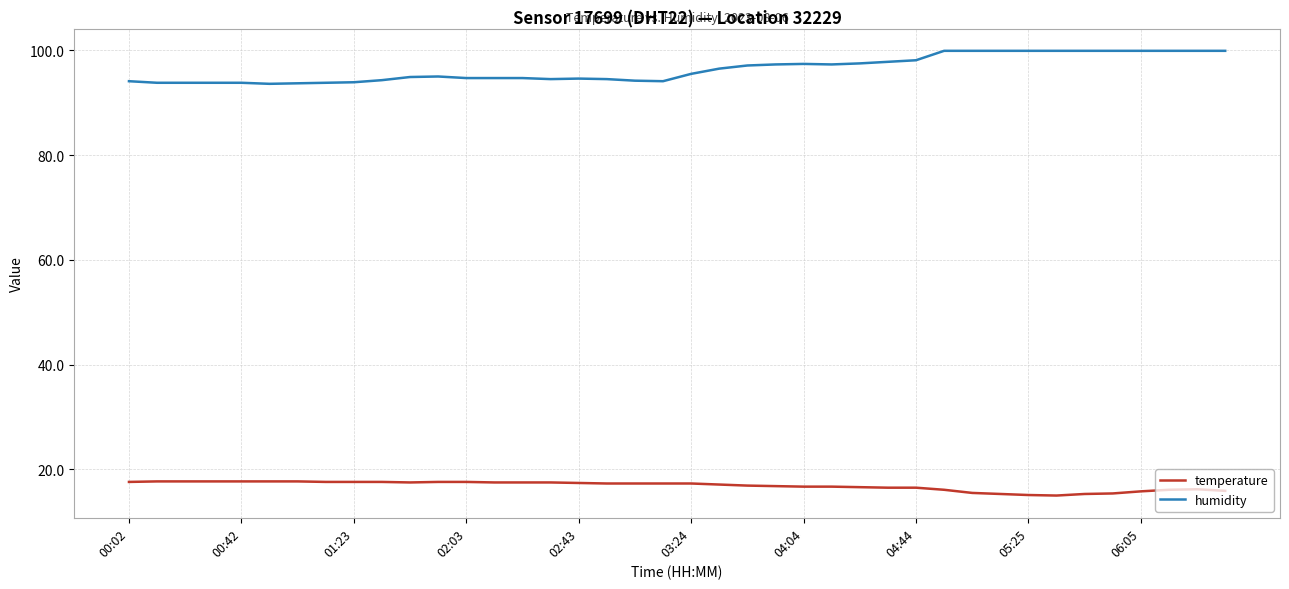

How many lines are shown in the chart?

2